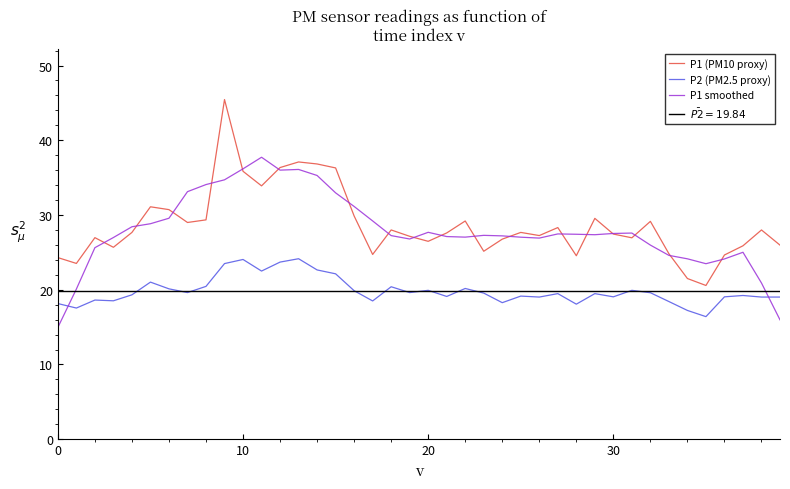

What is the value of the P1 (PM10 proxy) point at the 19th from the left?

28.0